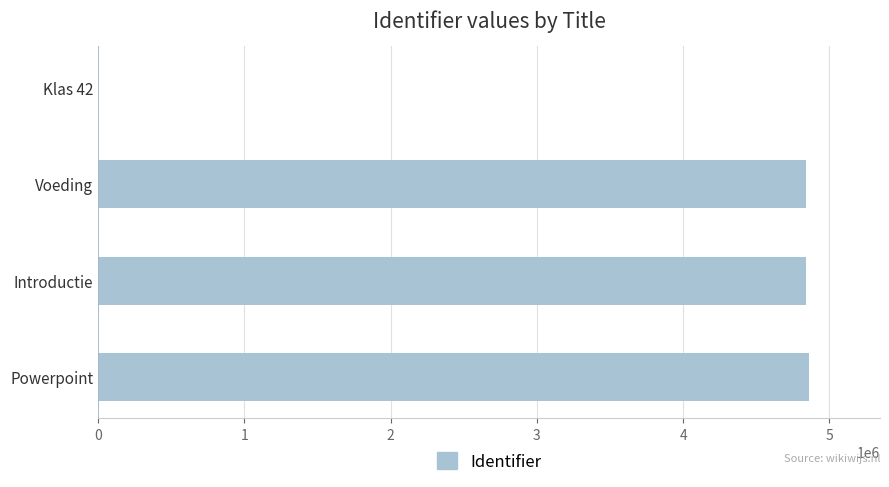

What is the approximate value at Voeding?

4839698